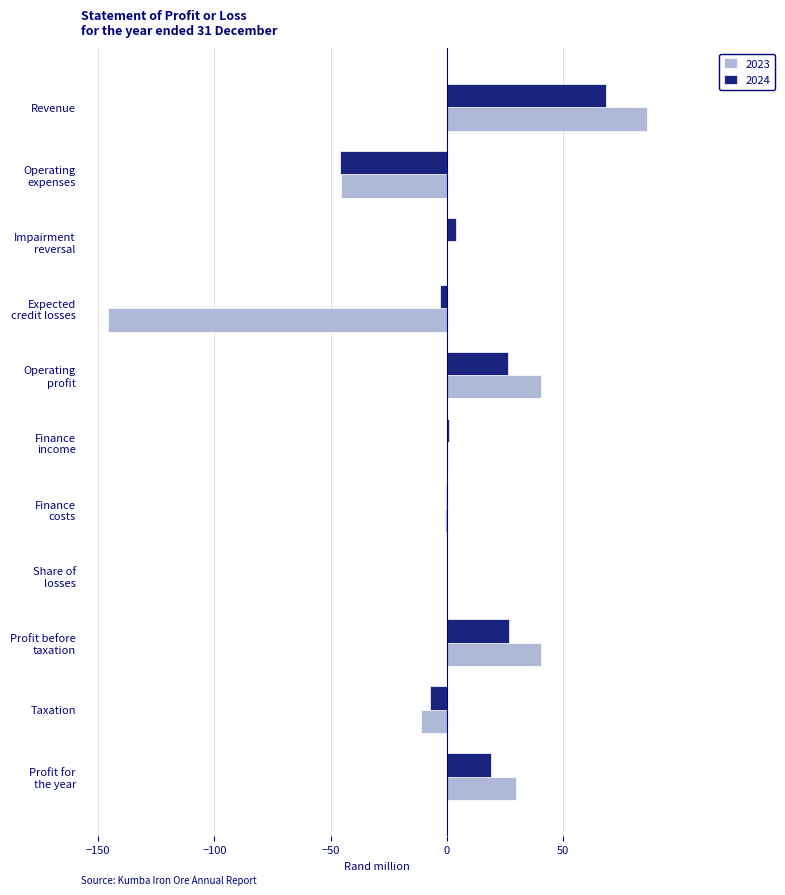

At which label does 2023 reach its peak?

Revenue